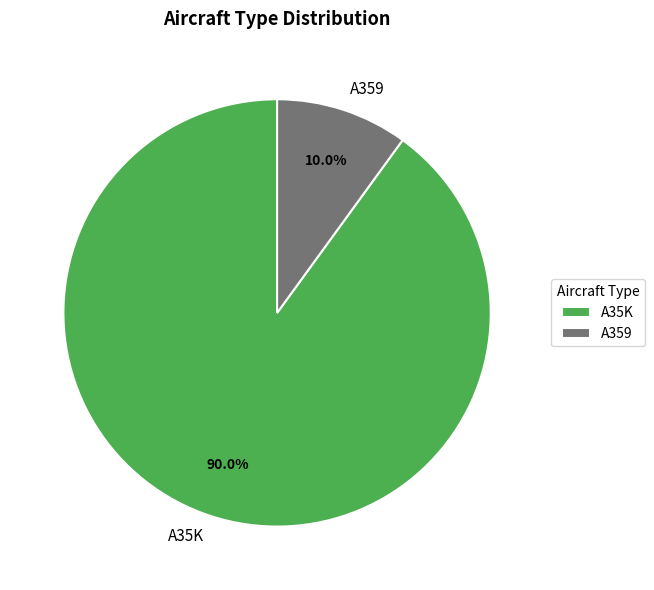

Count the number of slices in the pie.

2